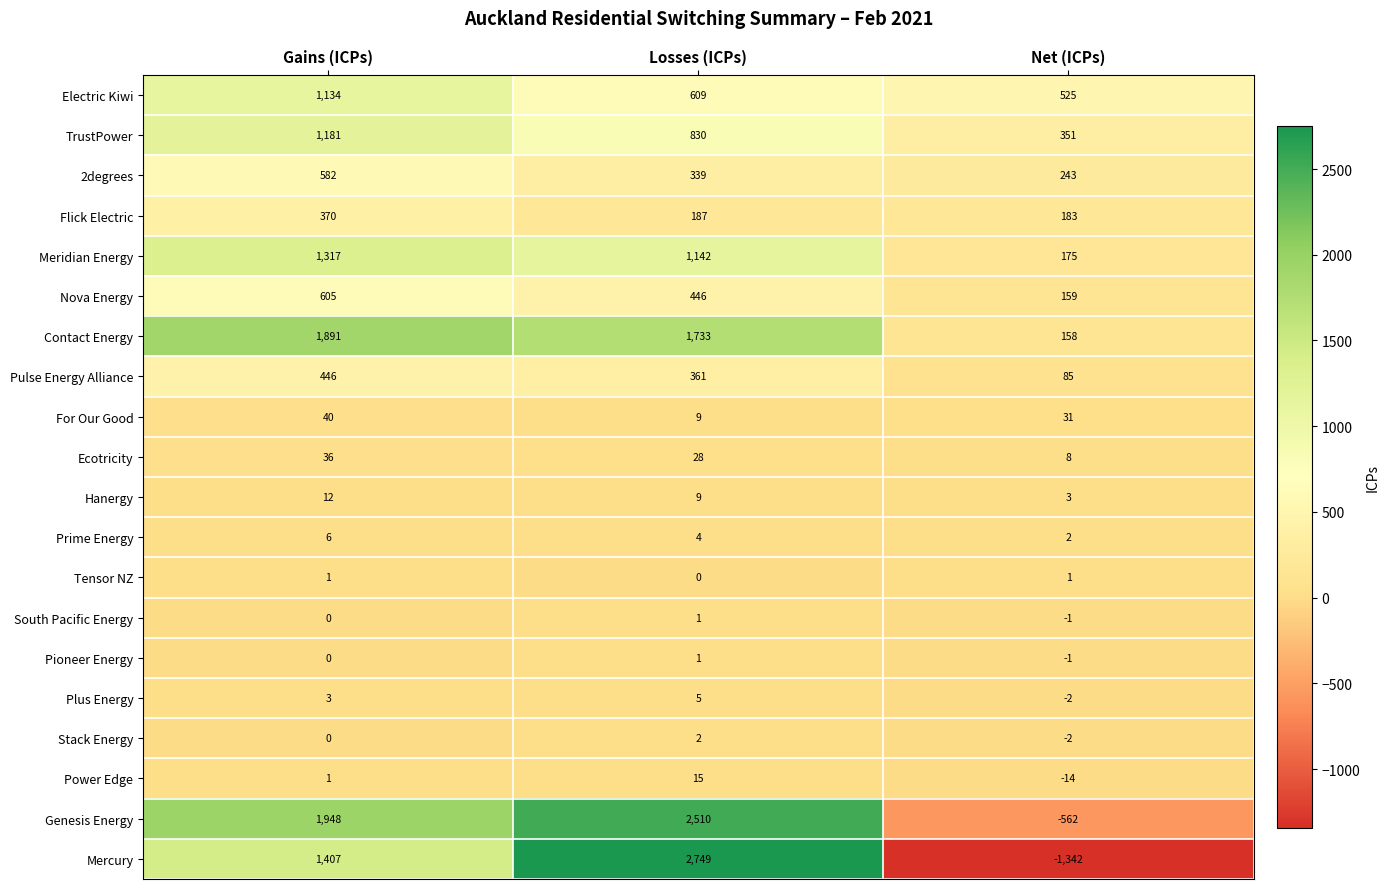

True or false: Pulse Energy Alliance has a value of 85 at Net (ICPs).

True